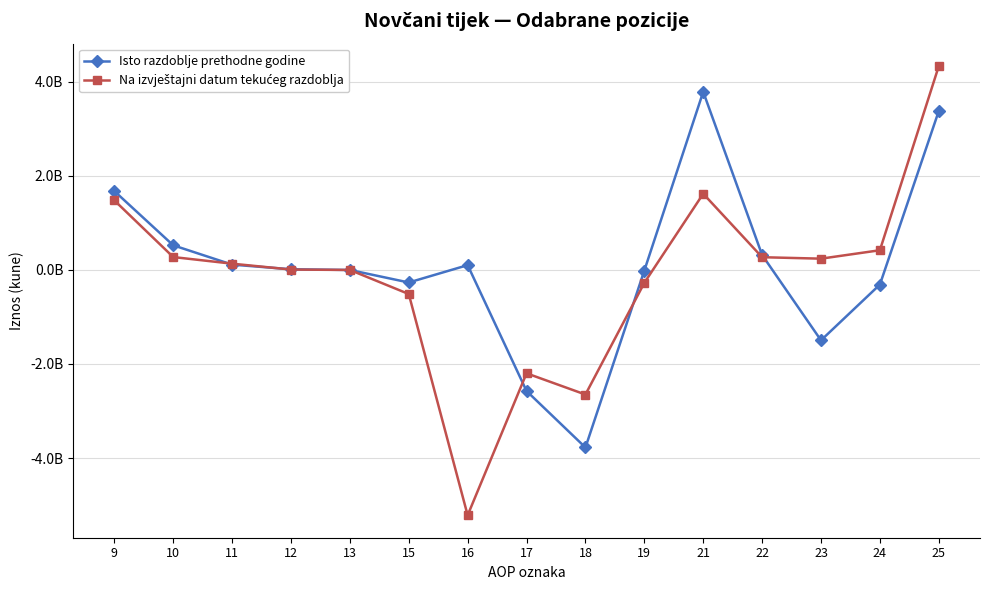

Between 13 and 19, which series saw the biggest shift?

Na izvještajni datum tekućeg razdoblja